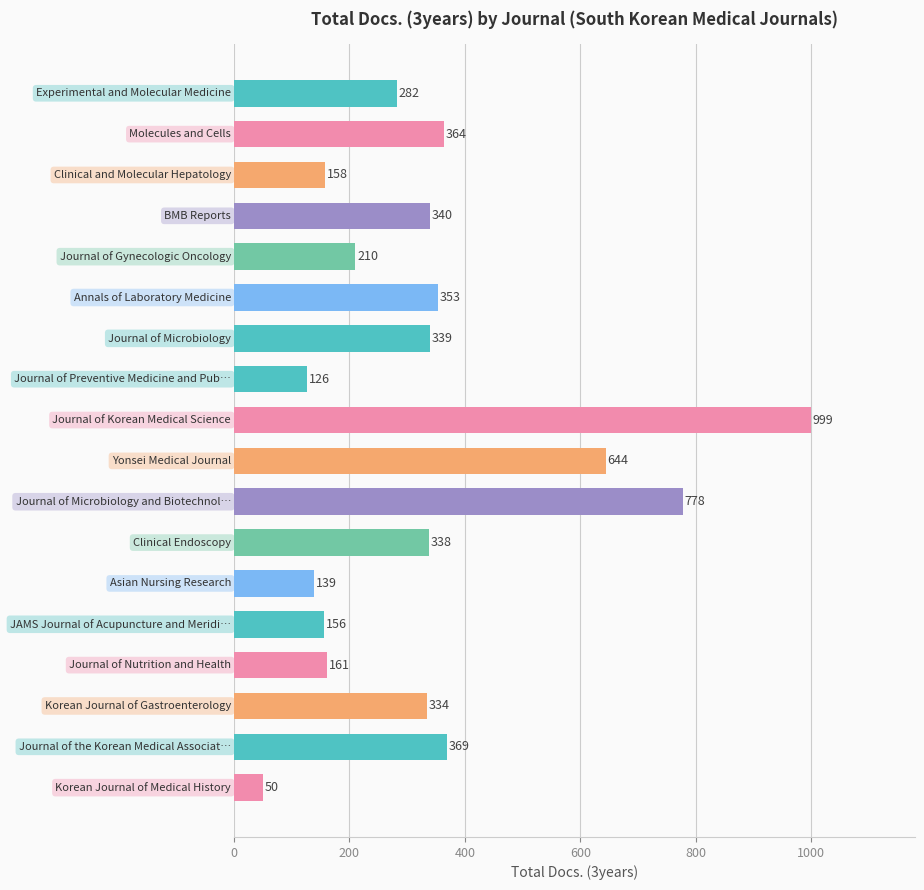

How many distinct data groups are displayed?

1